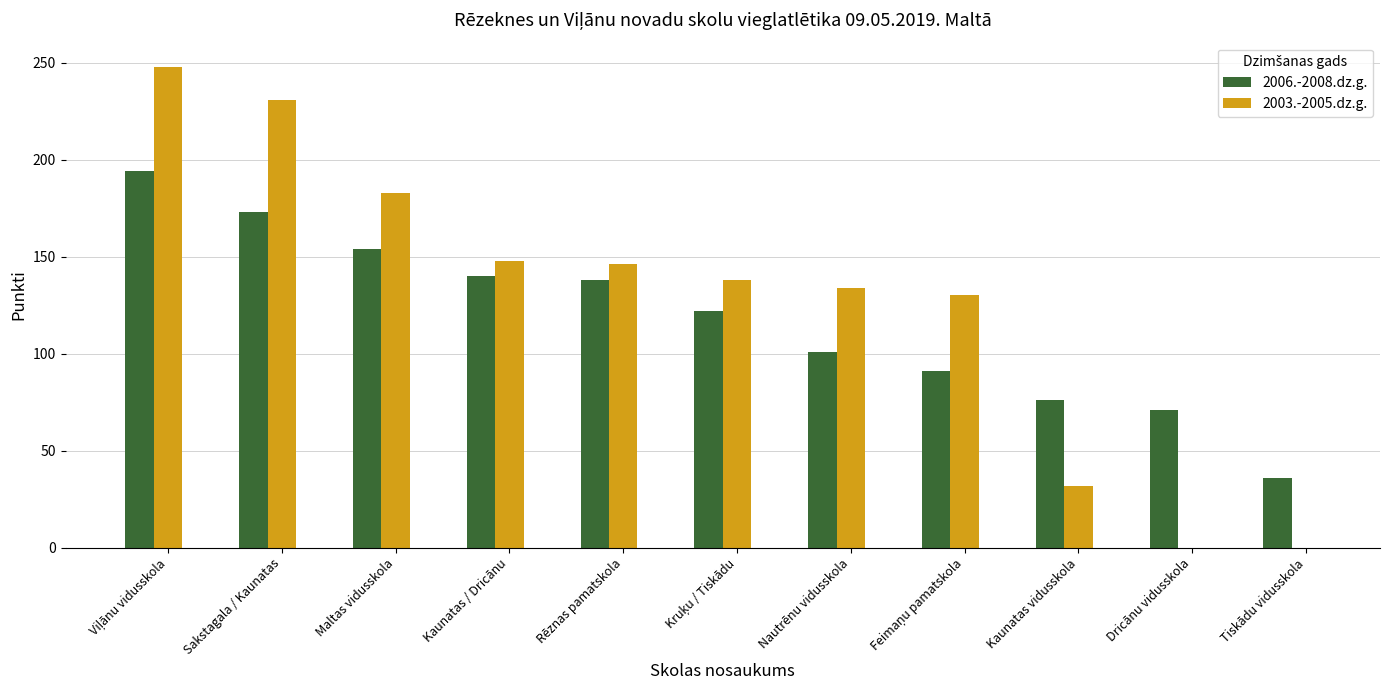

What is the maximum value shown in the chart?

248